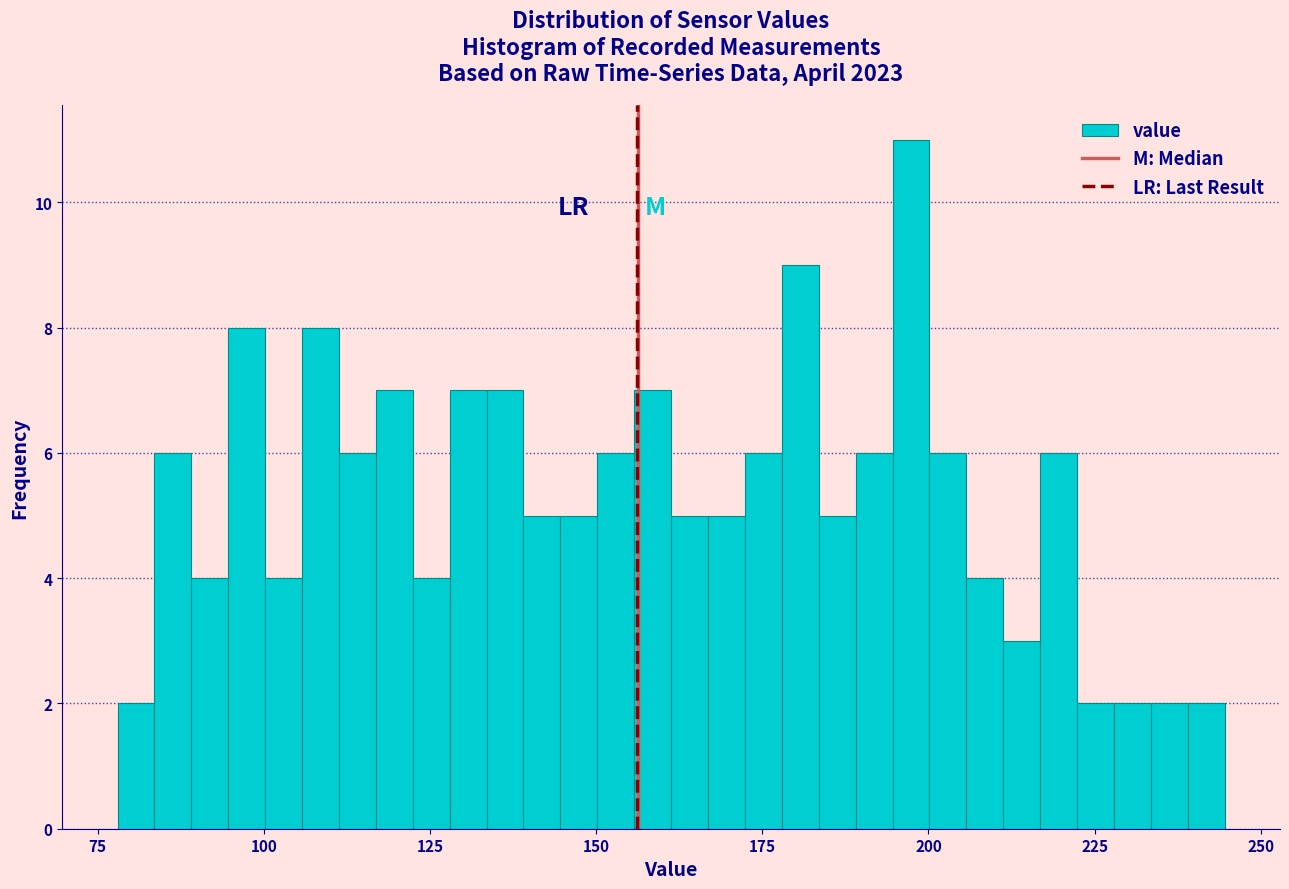

Around what value on the x-axis is the tallest bar? Give the approximate position of its centre, as read against the axis.

195